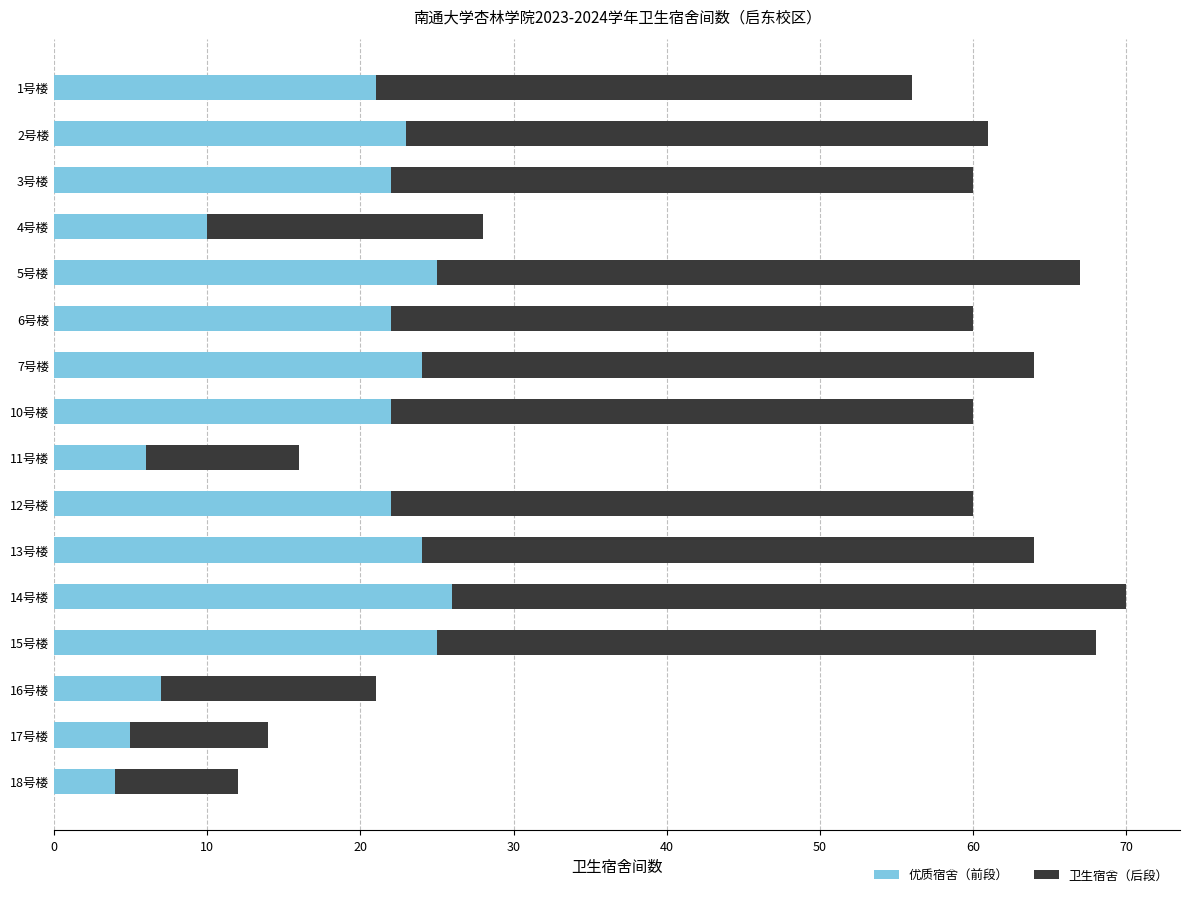

What is the total value across all series at 17号楼?

14